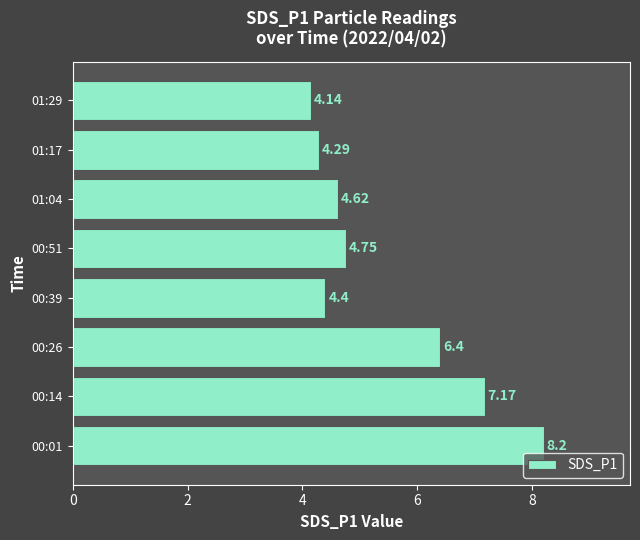

Rank the categories by value from lowest to highest.

01:29, 01:17, 00:39, 01:04, 00:51, 00:26, 00:14, 00:01